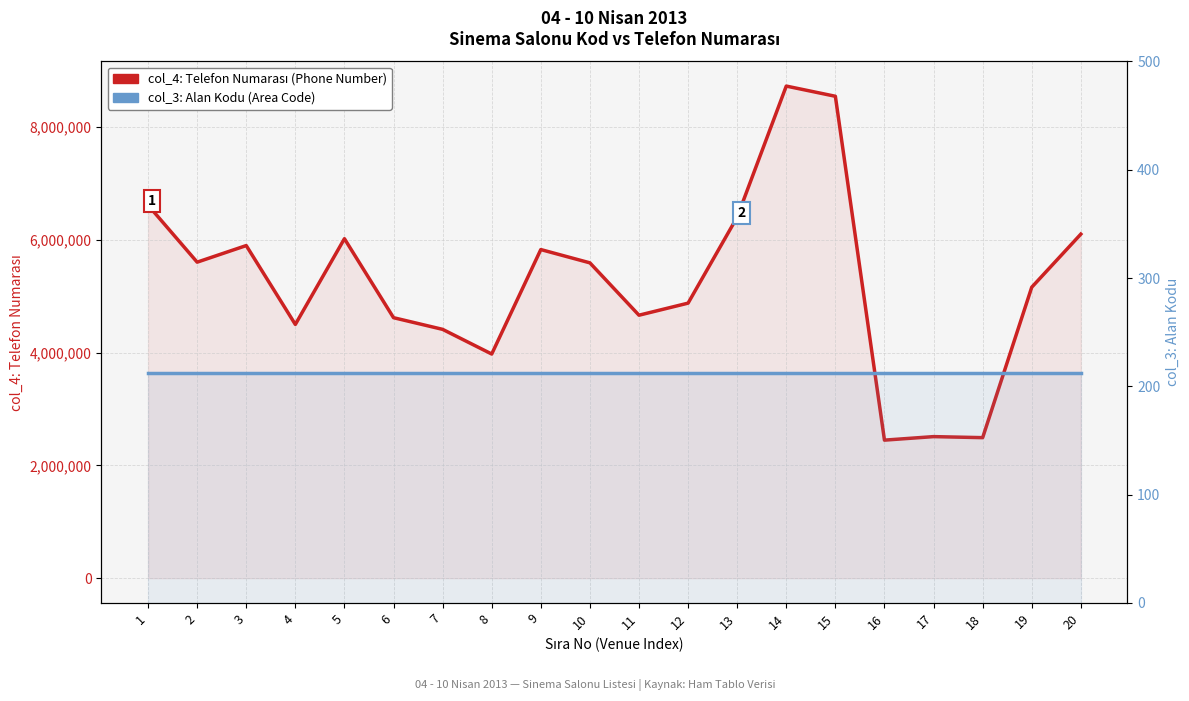

What are all the series names shown in the legend?

col_4: Phone Number (Telefon), col_3: Area Code (Alan Kodu)